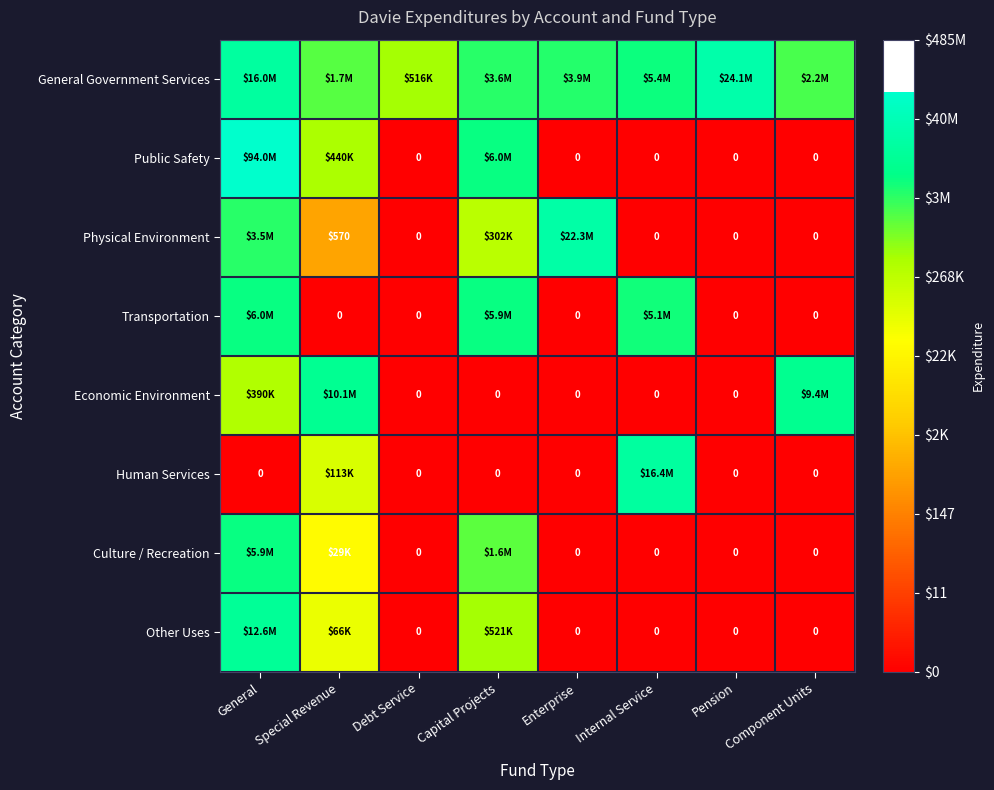

Is the value of Transportation at Special Revenue greater than the value of General Government Services at Debt Service?

No